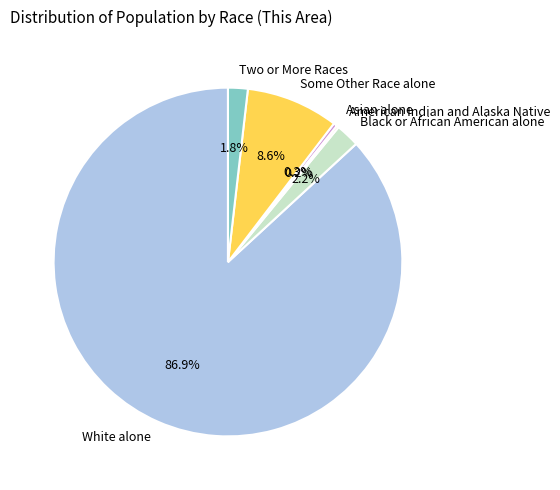

Which slice represents more than half of the pie?

White alone